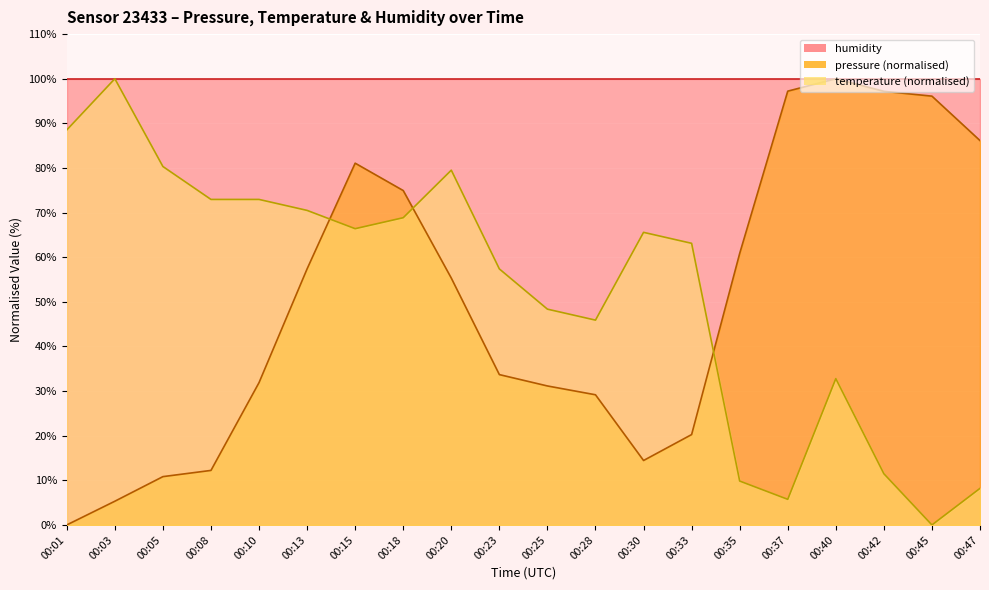

Reading left to right, extract all data points from this chart.

pressure: 00:01=0.0	00:03=5.3	00:05=10.8	00:08=12.2	00:10=31.9	00:13=57.4	00:15=81.1	00:18=74.9	00:20=55.3	00:23=33.7	00:25=31.1	00:28=29.2	00:30=14.4	00:33=20.3	00:35=60.8	00:37=97.2	00:40=100.0	00:42=97.2	00:45=96.1	00:47=86.1
temperature: 00:01=88.5	00:03=100.0	00:05=80.3	00:08=73.0	00:10=73.0	00:13=70.5	00:15=66.4	00:18=68.9	00:20=79.5	00:23=57.4	00:25=48.4	00:28=45.9	00:30=65.6	00:33=63.1	00:35=9.8	00:37=5.7	00:40=32.8	00:42=11.5	00:45=0.0	00:47=8.2